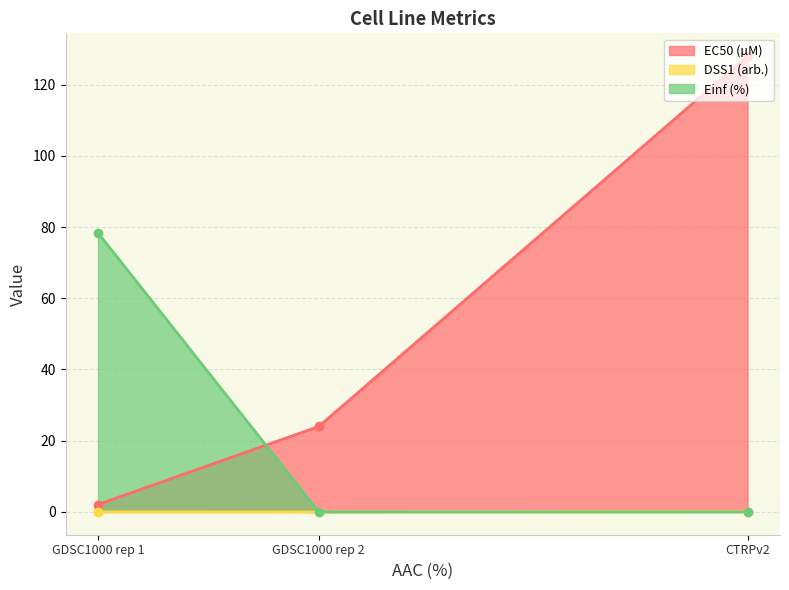

What is the approximate value of EC50 (µM) at GDSC1000 rep 1?

2.1